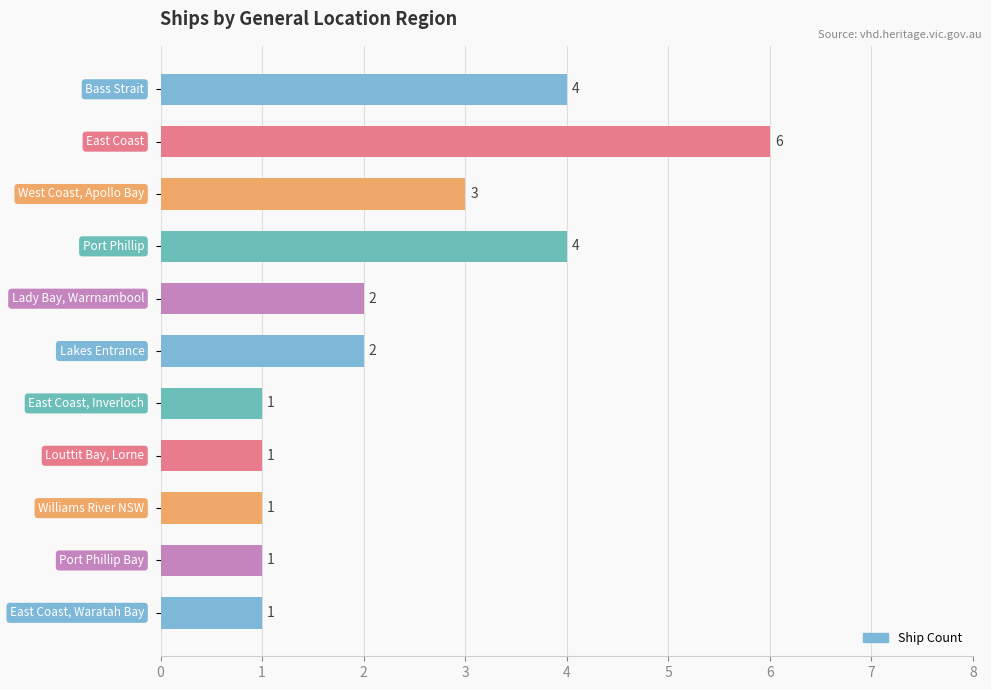

Reading top to bottom, extract all data points from this chart.

4	6	3	4	2	2	1	1	1	1	1